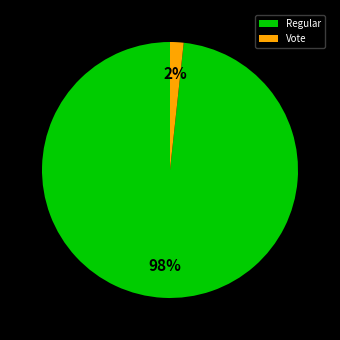

To the nearest percent, what percentage of the pie is Regular?

98%